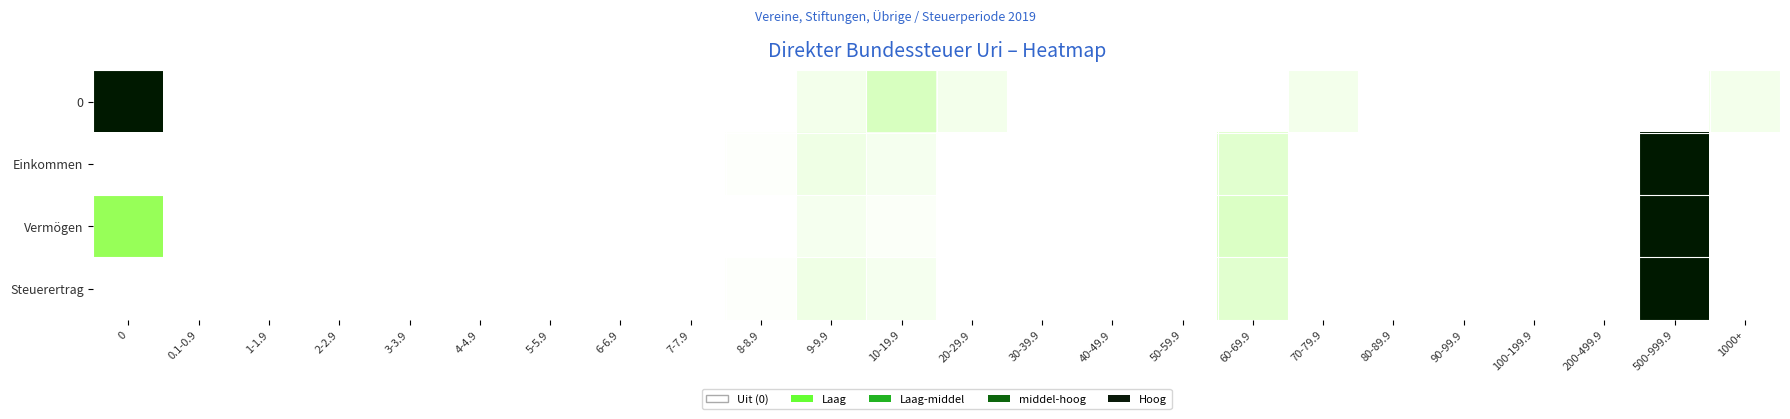

Count the number of data series in this chart.

4